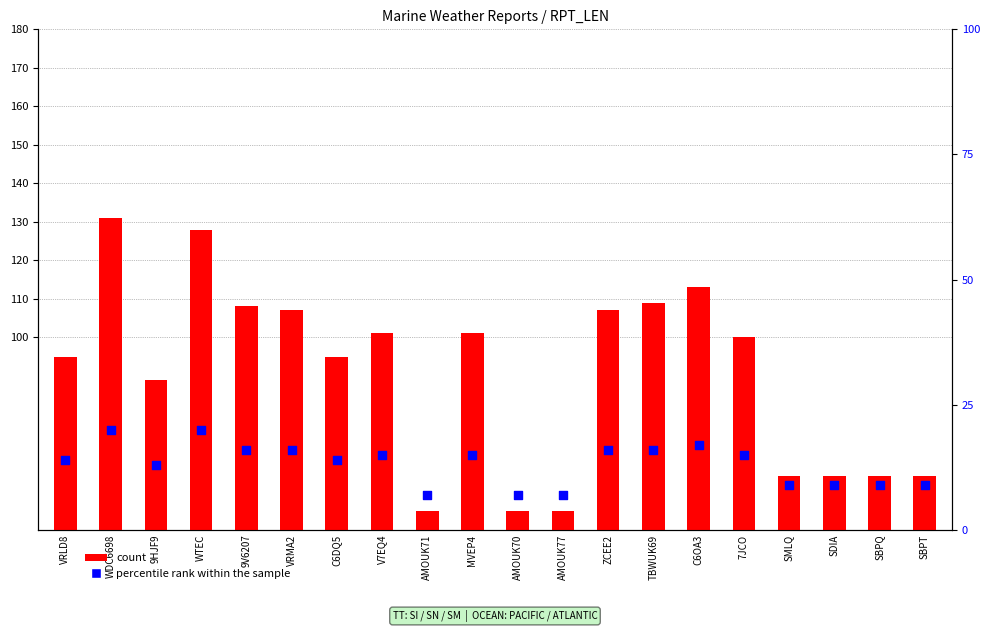

At how many categories does at least one series exceed 96?

10